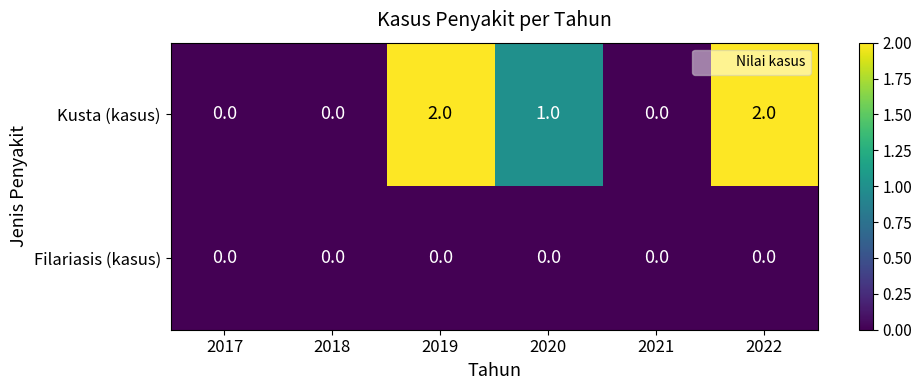

Reading left to right, transcribe all the data shown in this chart.

Kusta (kasus): 2017=0	2018=0	2019=2	2020=1	2021=0	2022=2
Filariasis (kasus): 2017=0	2018=0	2019=0	2020=0	2021=0	2022=0